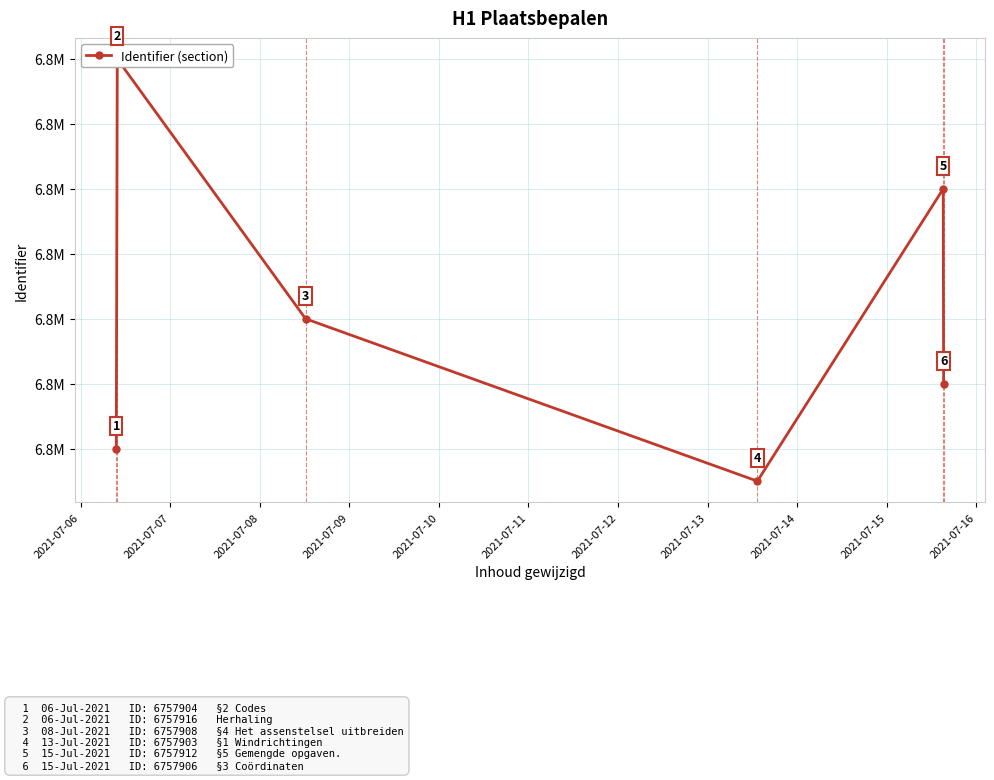

How many points are lower than both their immediate neighbors (excluding endpoints)?

1